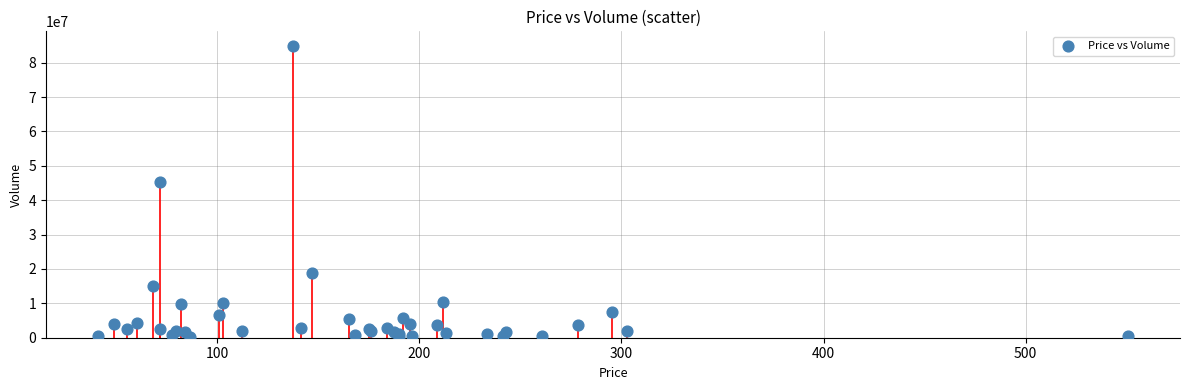

What Y value in the scatter plot is closest to 42501598?

45221992